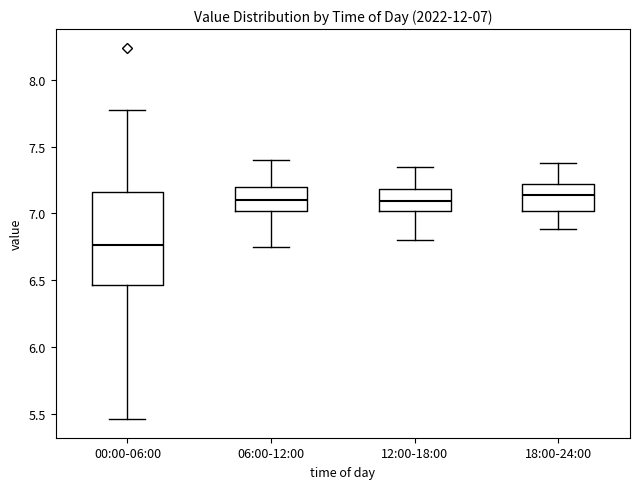

Comparing the boxes themselves (not the whiskers), which one is the tallest?

00:00-06:00